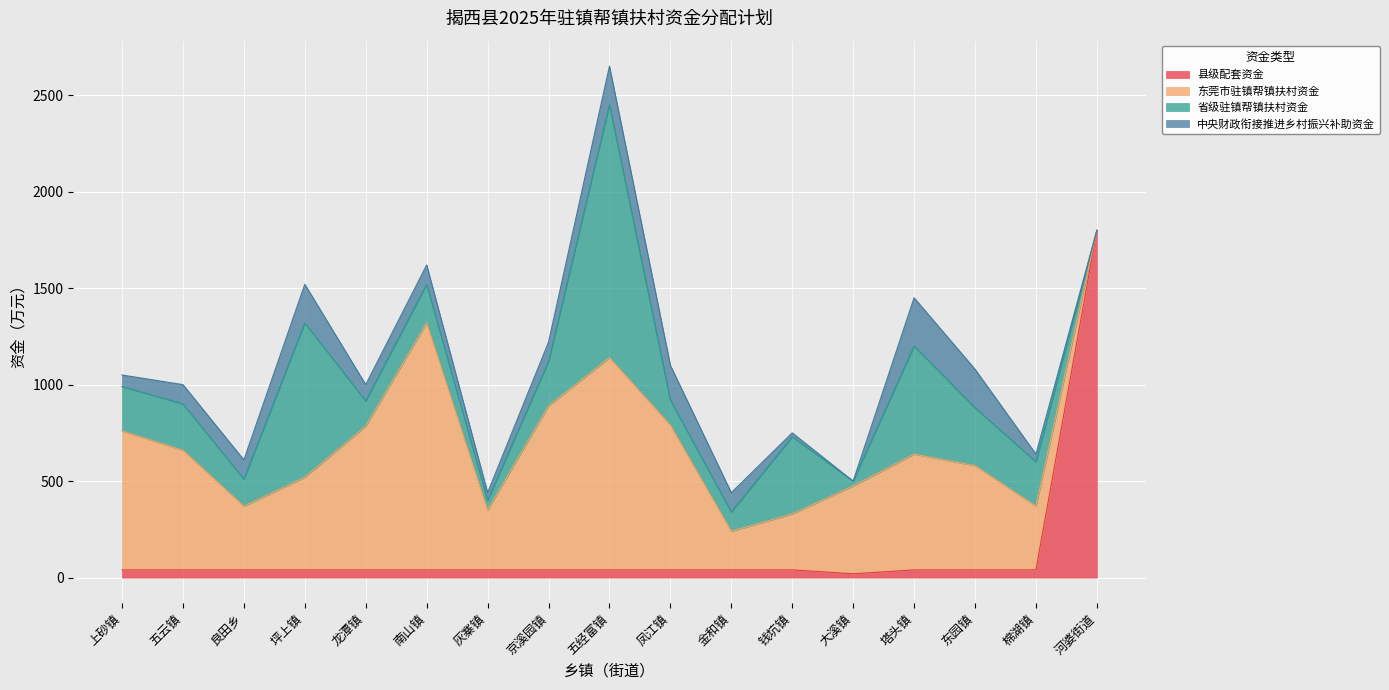

At which label is 中央财政衔接推进乡村振兴补助资金 closest to 125?

五云镇